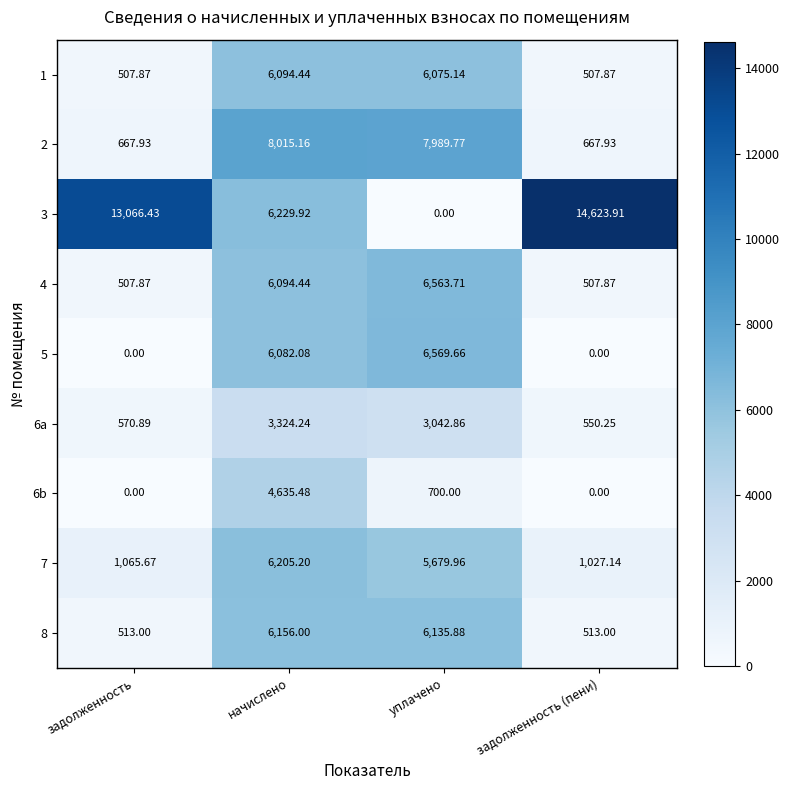

Count the number of categories in the chart.

4